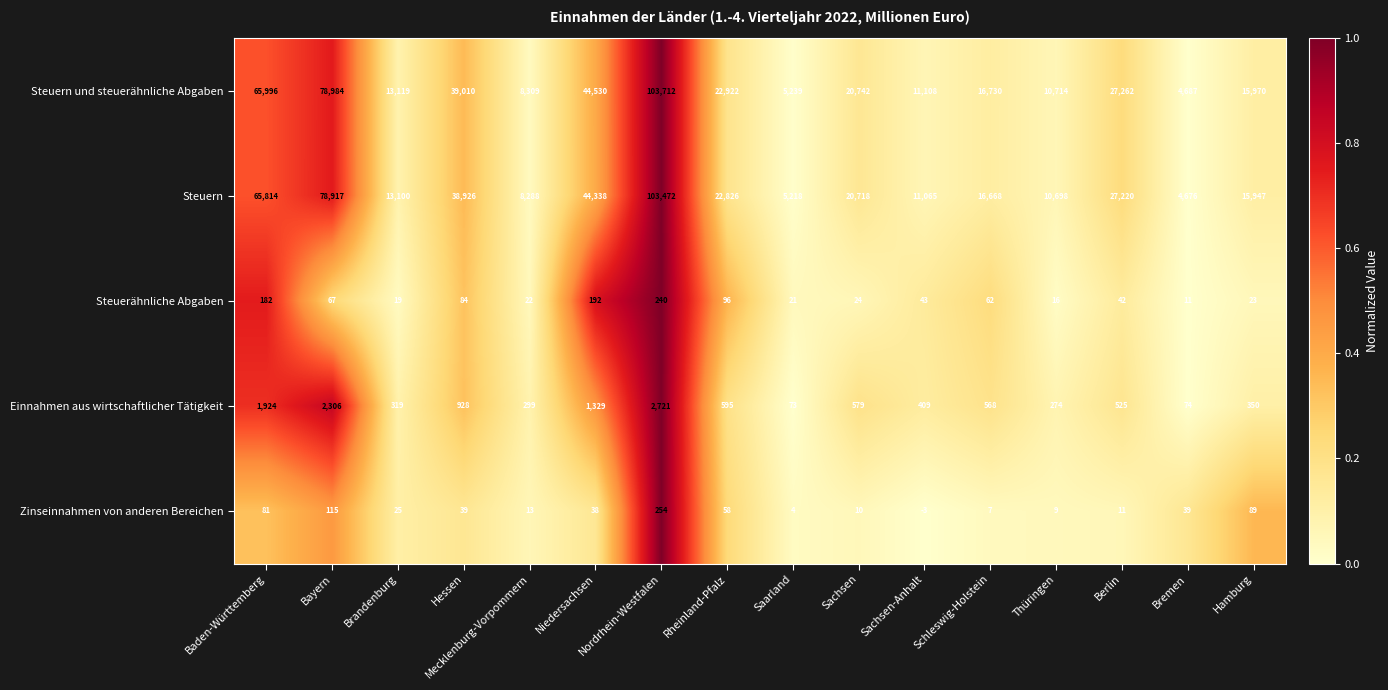

The Einnahmen aus wirtschaftlicher Tätigkeit series shows 542 at Niedersachsen. True or false?

False